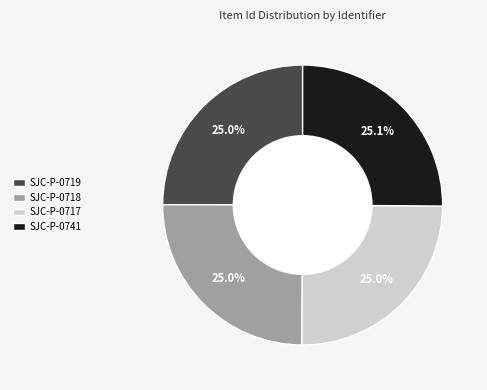

Is SJC-P-0717 the majority of the pie?

No